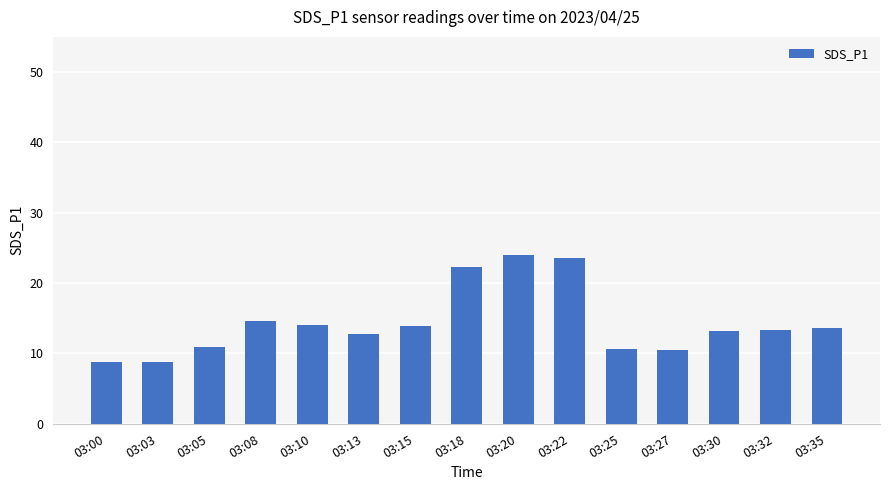

The chart shows a value of 8.4 at 03:30. True or false?

False